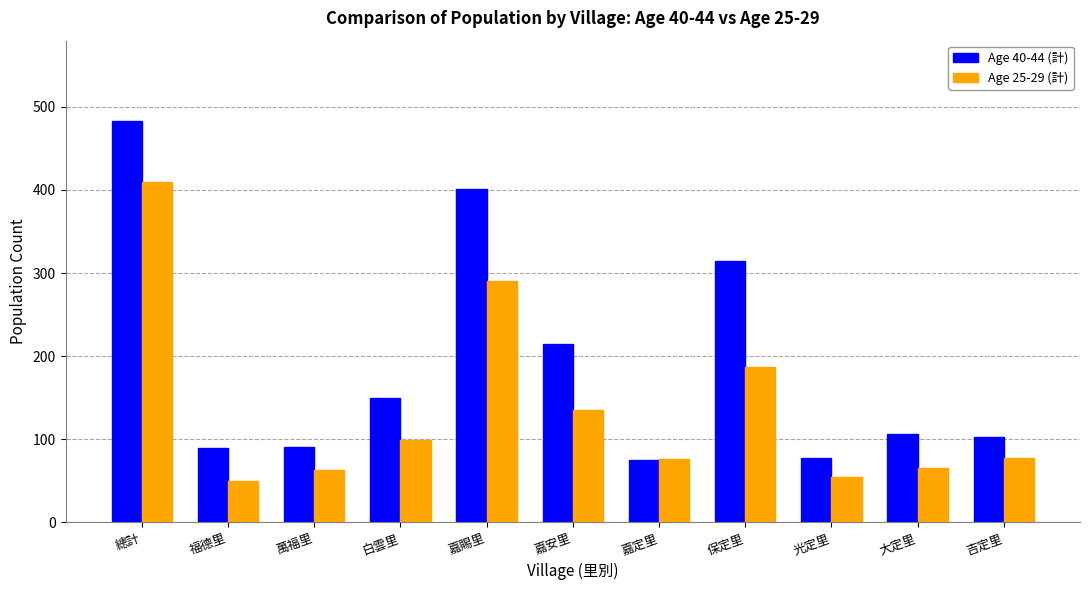

How many bars are there in total?

22